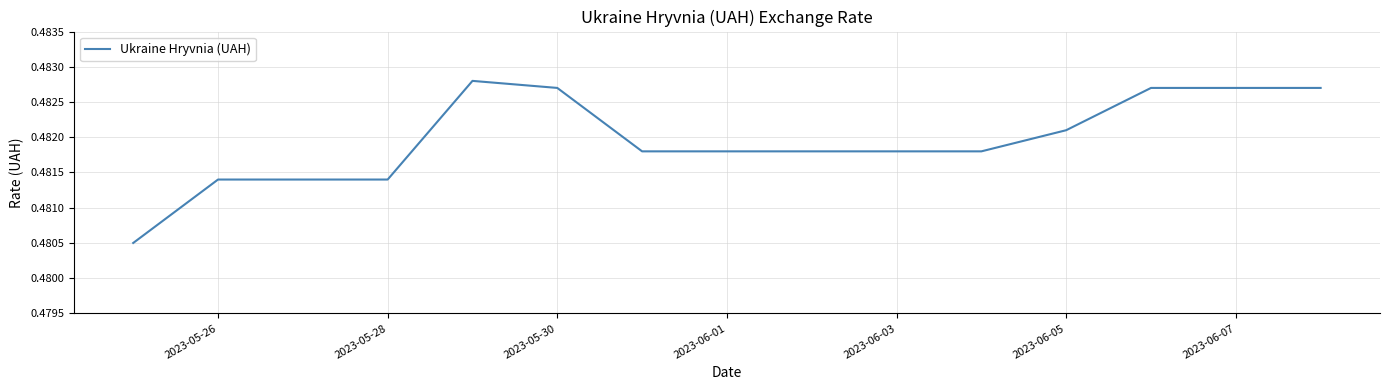

Reading right to left, list all the values displayed in this chart.

0.5	0.5	0.5	0.5	0.5	0.5	0.5	0.5	0.5	0.5	0.5	0.5	0.5	0.5	0.5